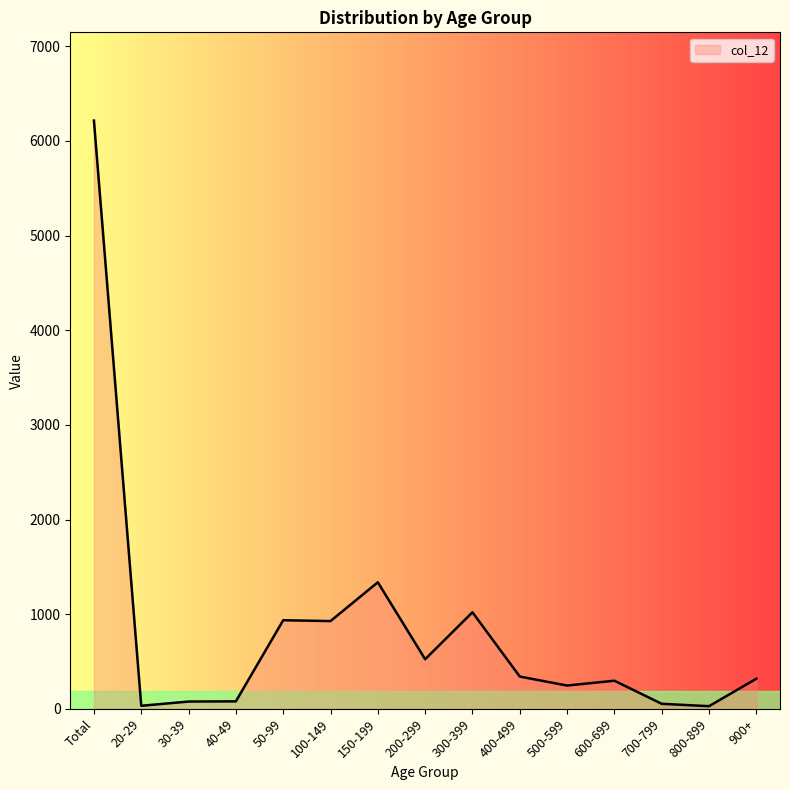

What is the greatest value displayed?

6215